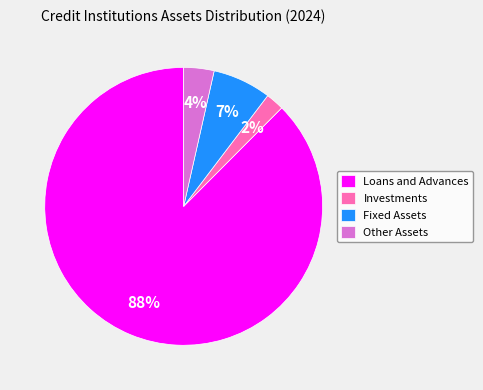

Rank the categories by value from highest to lowest.

Loans and Advances, Fixed Assets, Other Assets, Investments